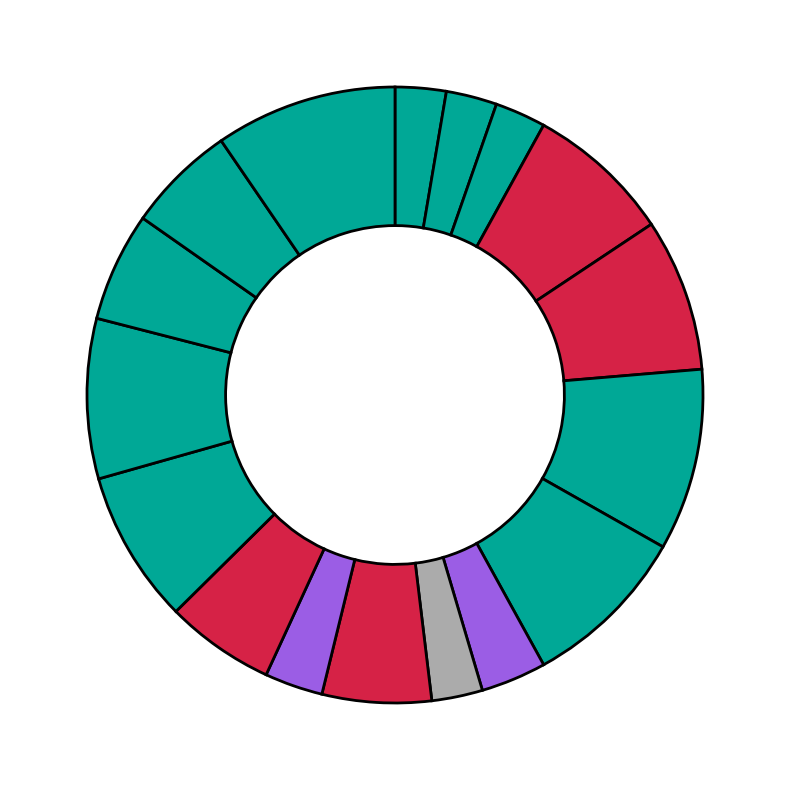

Rank the categories by value from lowest to highest.

Board 1, Board 2, Board 3, Board 9, Board 11, Board 8, Board 10, Board 12, Board 15, Board 16, Board 4, Board 5, Board 13, Board 14, Board 7, Board 6, Board 17